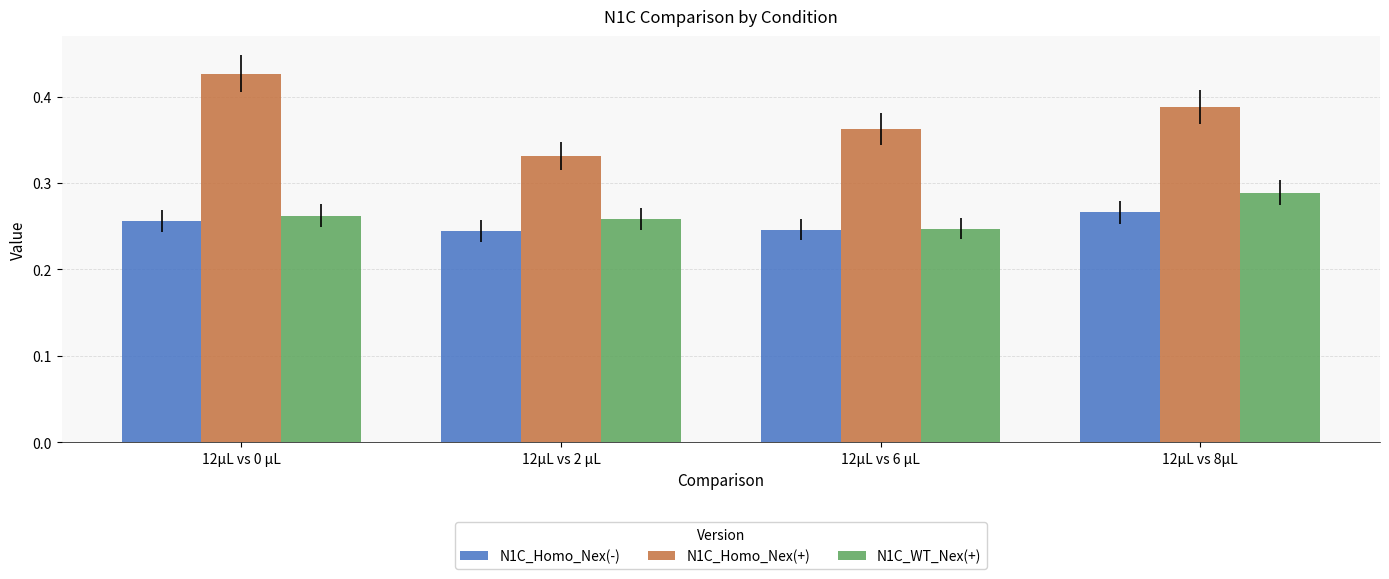

How many N1C_Homo_Nex(+) values are between 0 and 1?

4